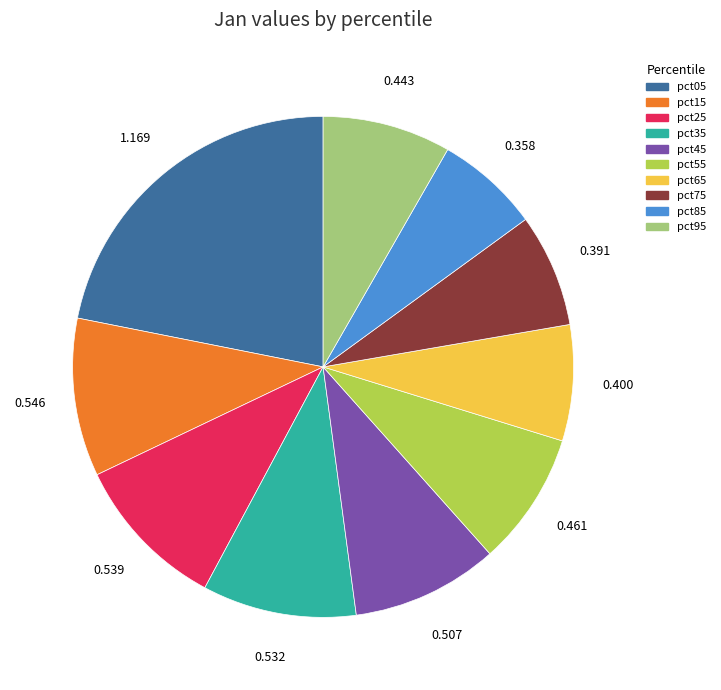

Which slice is the smallest?

pct85